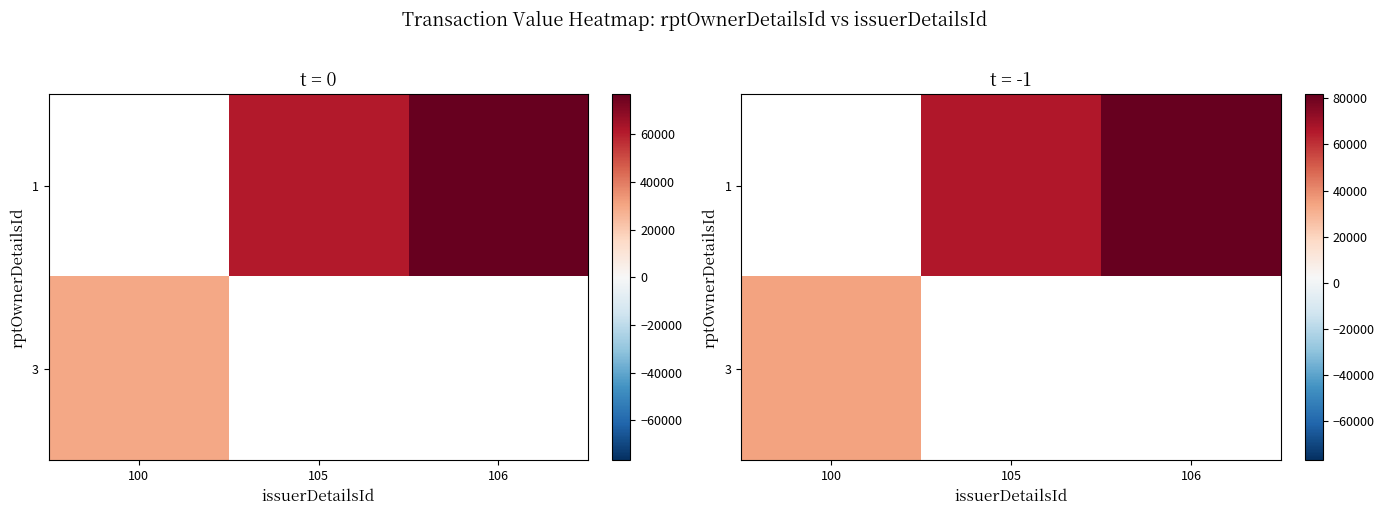

Is it true that 1 equals 95993.4 at 105?

False